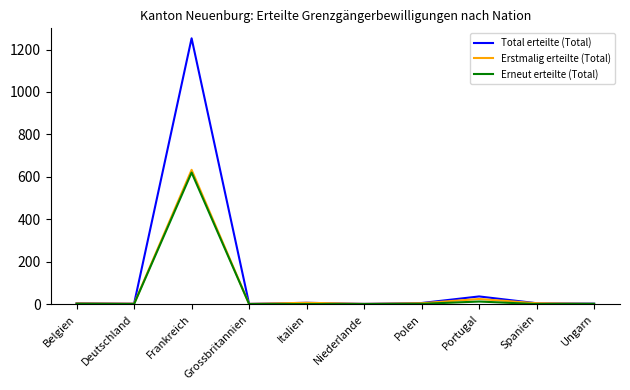

What is the highest value of the Total erteilte (Total) series?

1253